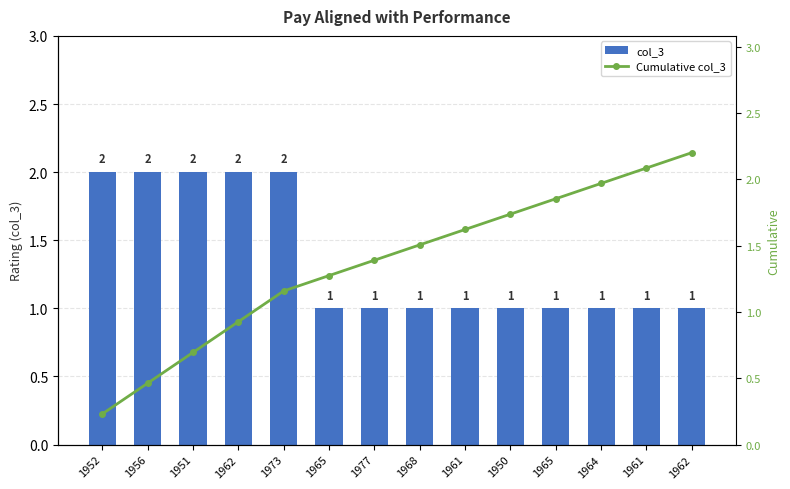

At 1961, list the series in order from largest to smallest.

Cumulative col_3, col_3